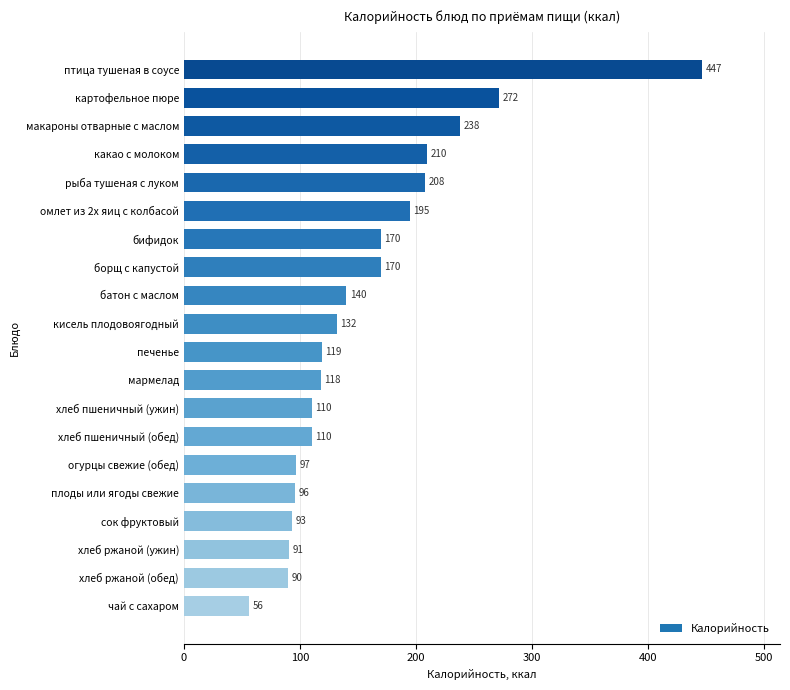

What is the difference between the second highest and second lowest values?

182